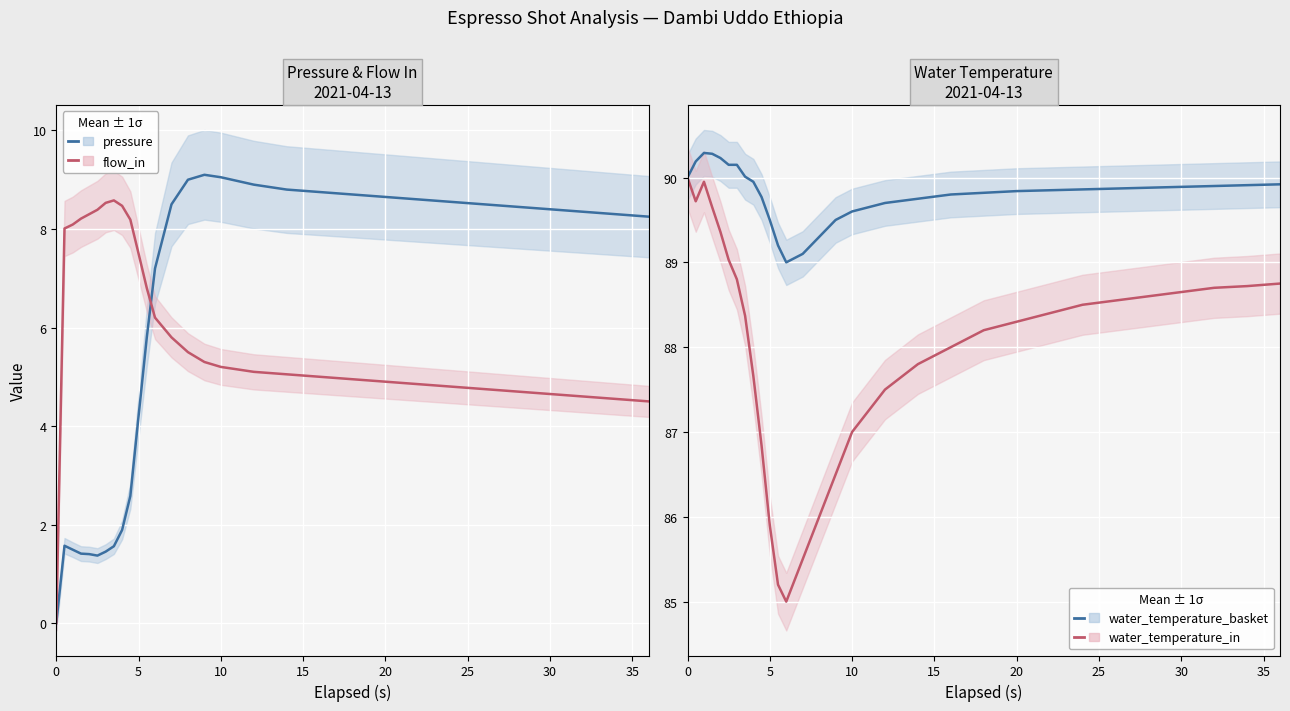

True or false: pressure has more than 2 interior local peaks.

False